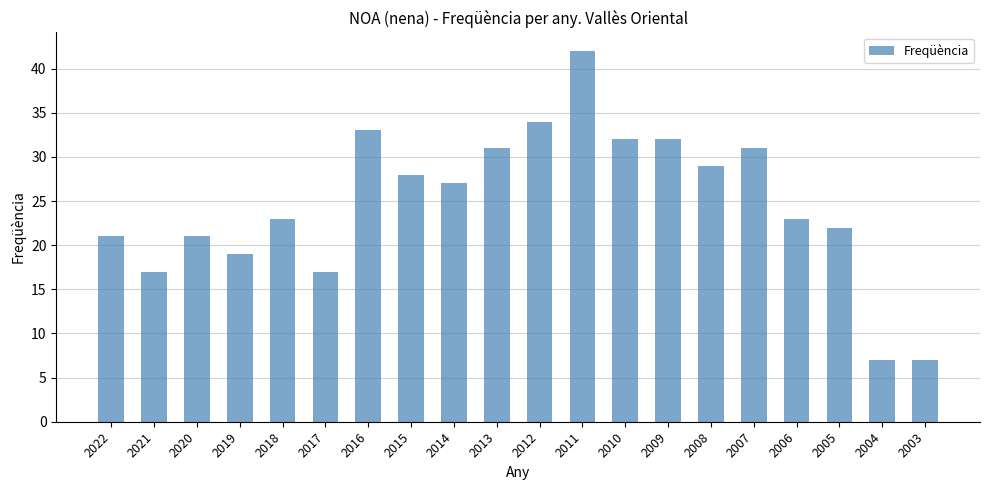

What is the difference between the second highest and minimum values?

27